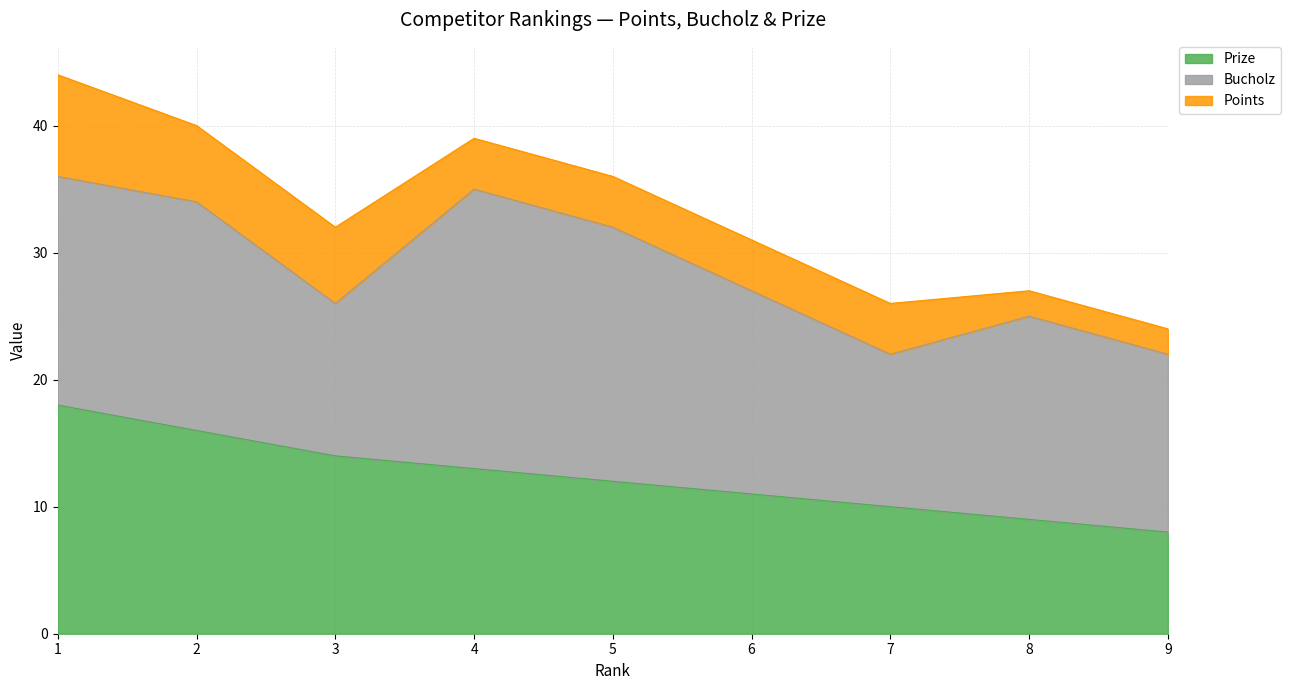

What is the total value across all series at 3?

32